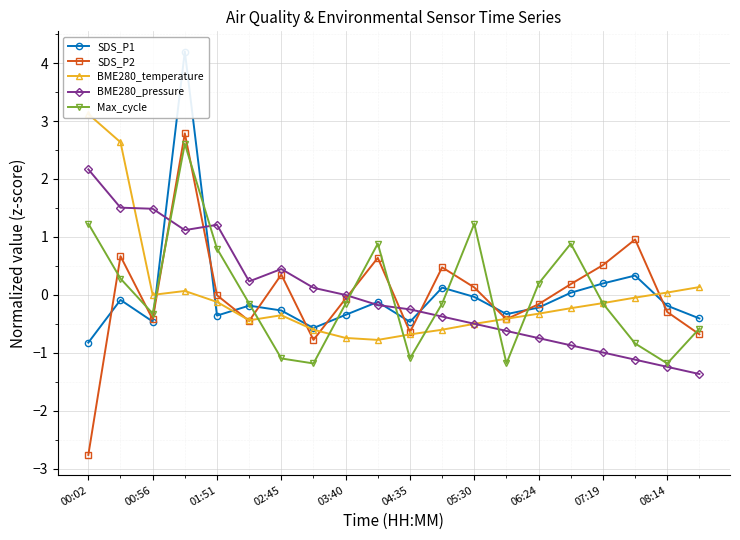

The value of SDS_P2 at 06:24 is -0.2. True or false?

True